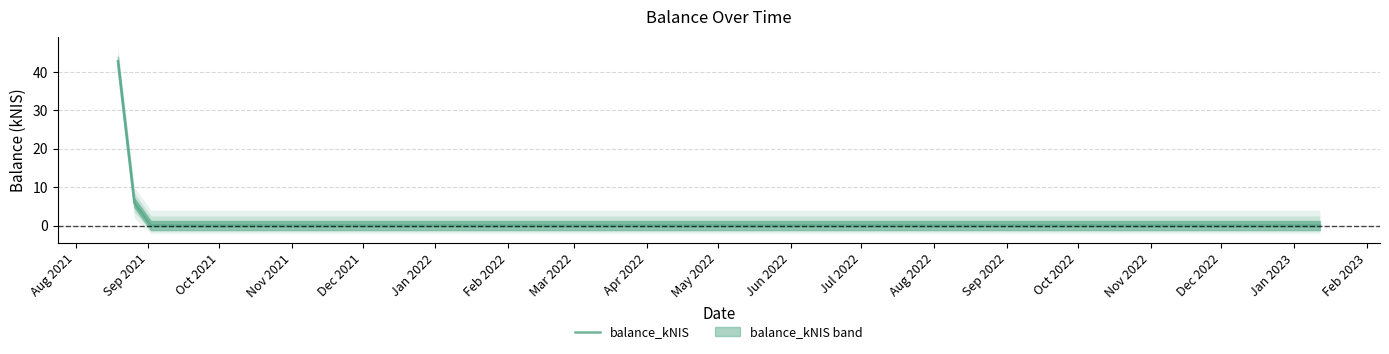

True or false: there are more than 0 points higher than both neighbors.

False